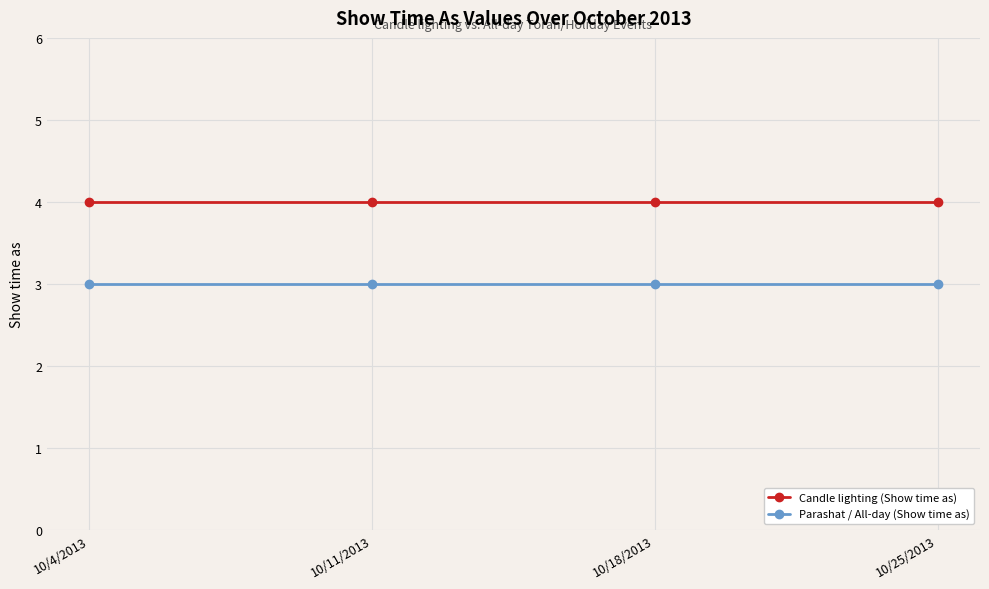

Reading left to right, extract all data points from this chart.

Candle lighting (Show time as): 4	4	4	4
Parashat / All-day (Show time as): 3	3	3	3